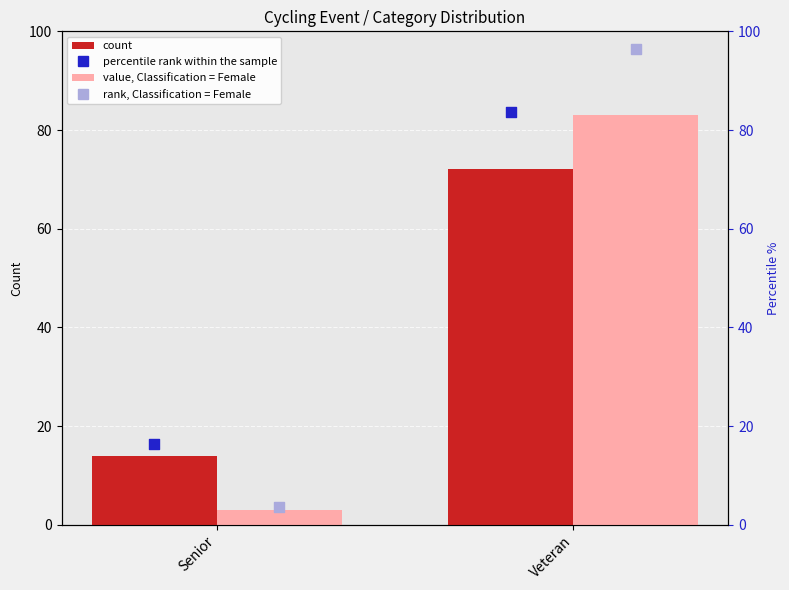

What are all the series names shown in the legend?

count, value, Classification = Female, percentile rank within the sample, rank, Classification = Female